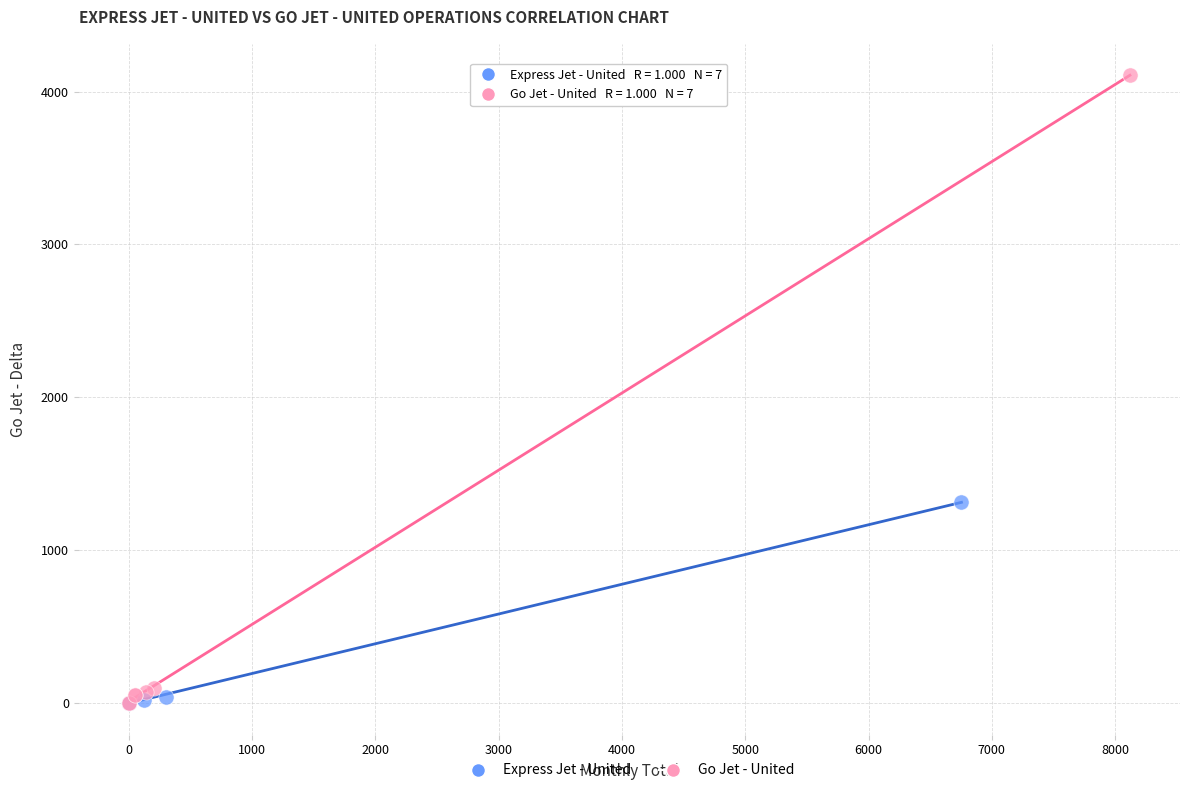

Which series has the widest spread of Y values?

Go Jet - United